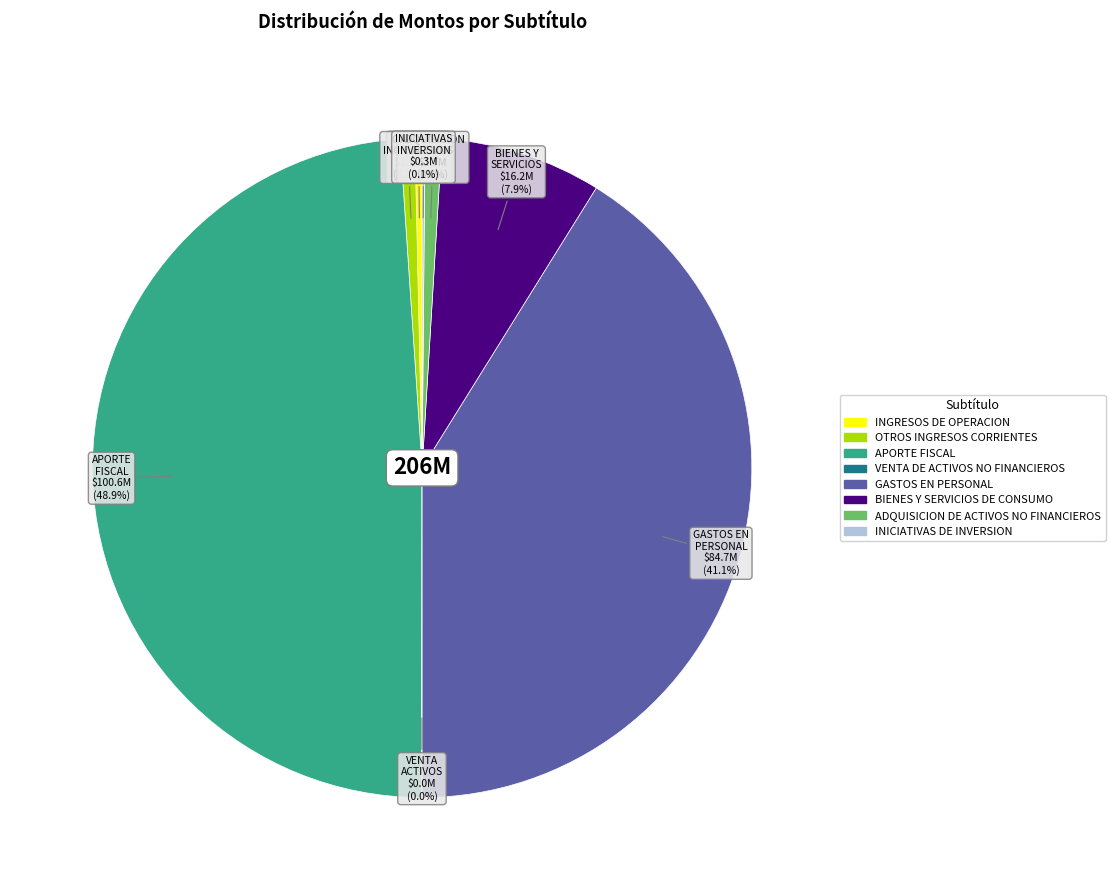

What is the largest slice in the pie chart?

APORTE FISCAL